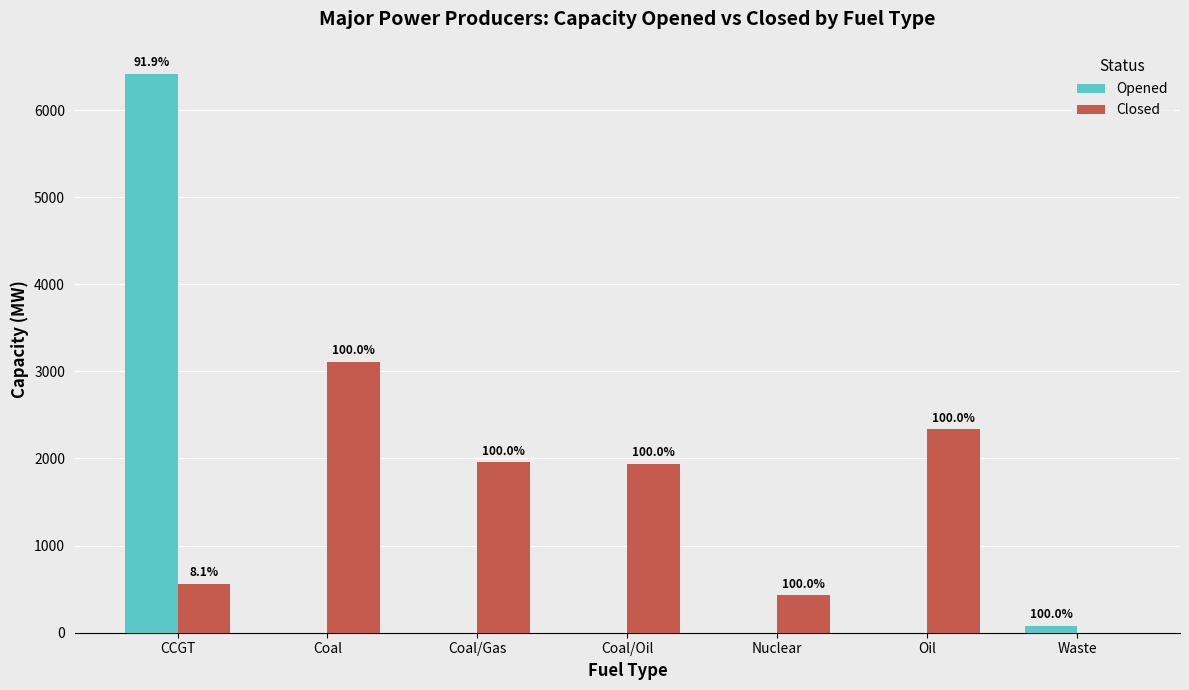

Reading left to right, extract all data points from this chart.

Opened: 6416	0	0	0	0	0	82
Closed: 562	3110	1958	1940	434	2336	0